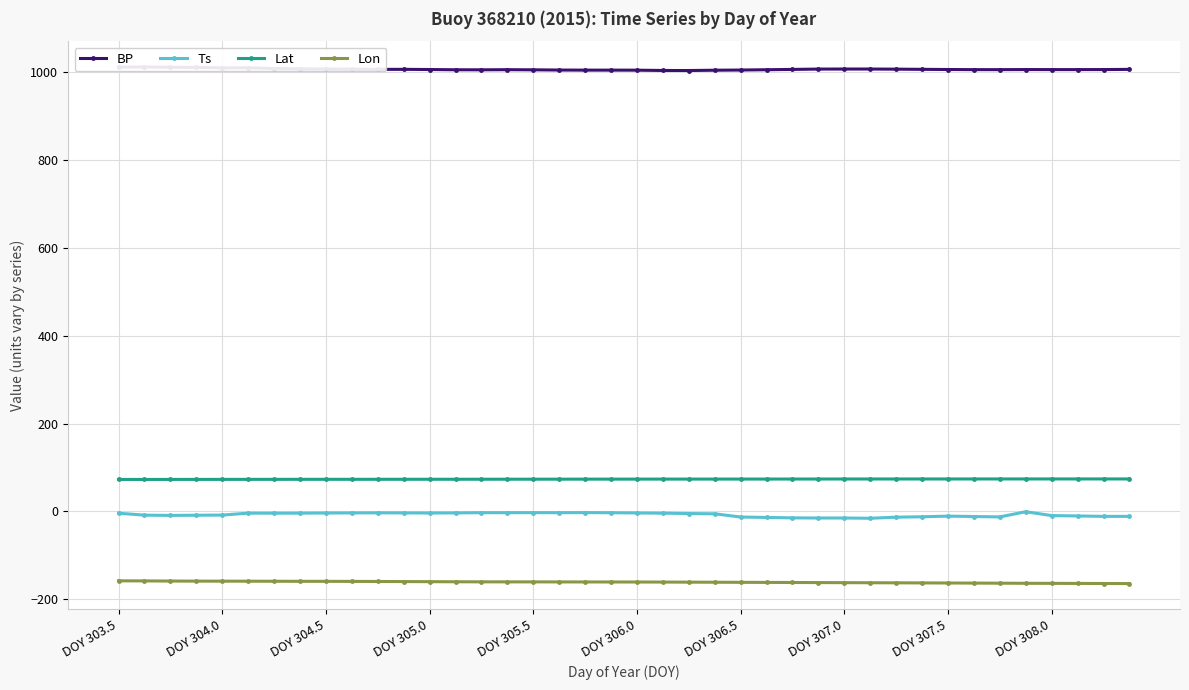

Which series has the largest range (max minus min)?

Ts